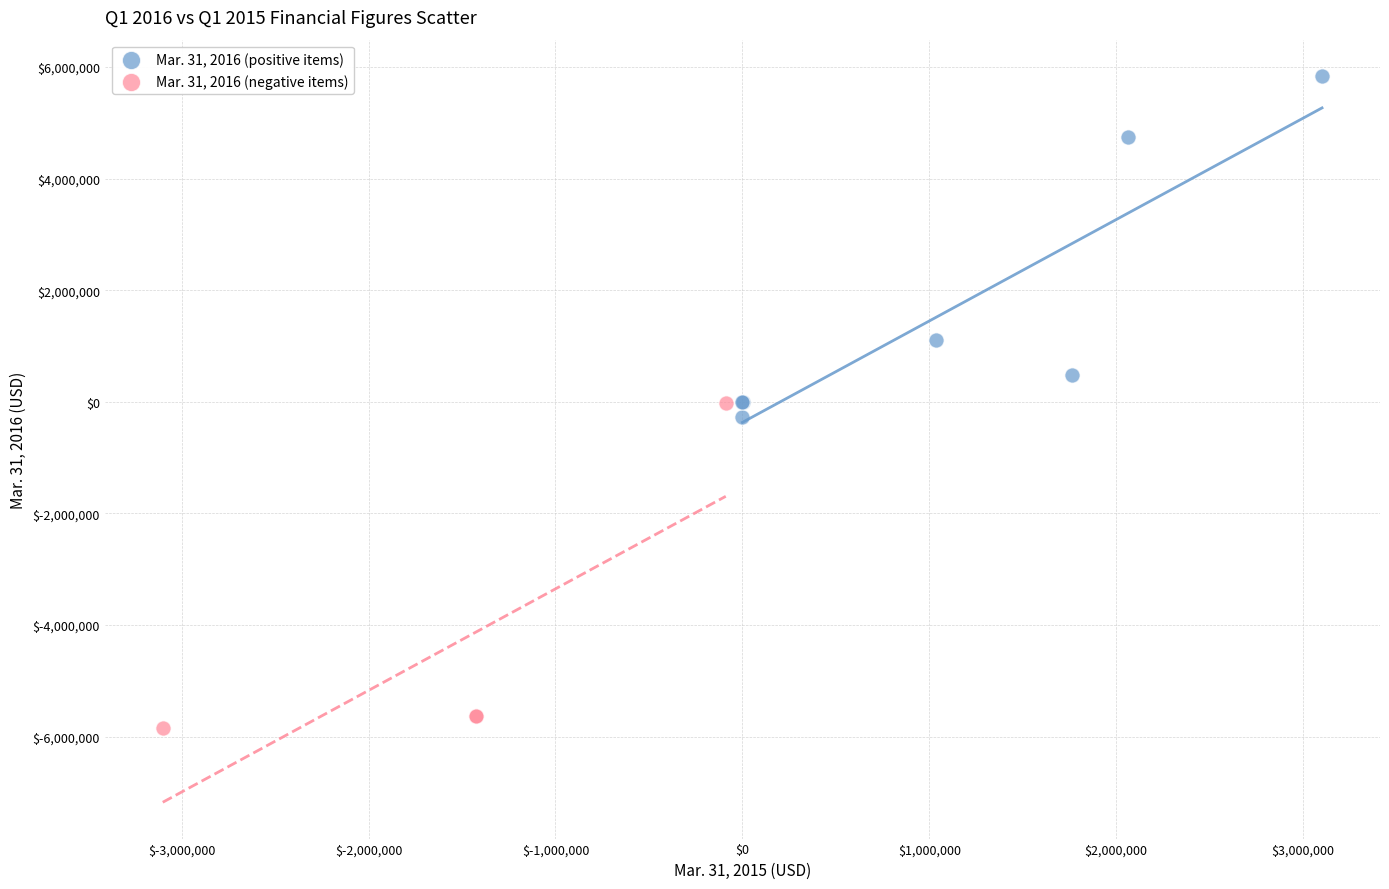

Which series contains the lowest Y value?

Mar. 31, 2016 (negative items)